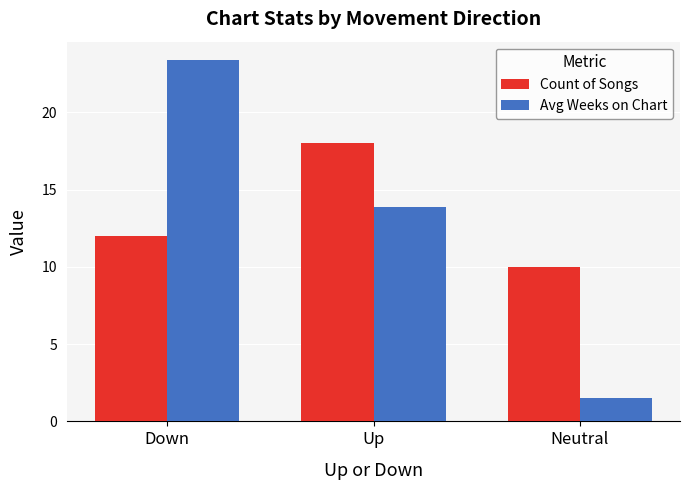

Reading right to left, transcribe all the data shown in this chart.

Count of Songs: Neutral=10.0	Up=18.0	Down=12.0
Avg Weeks on Chart: Neutral=1.5	Up=13.9	Down=23.4